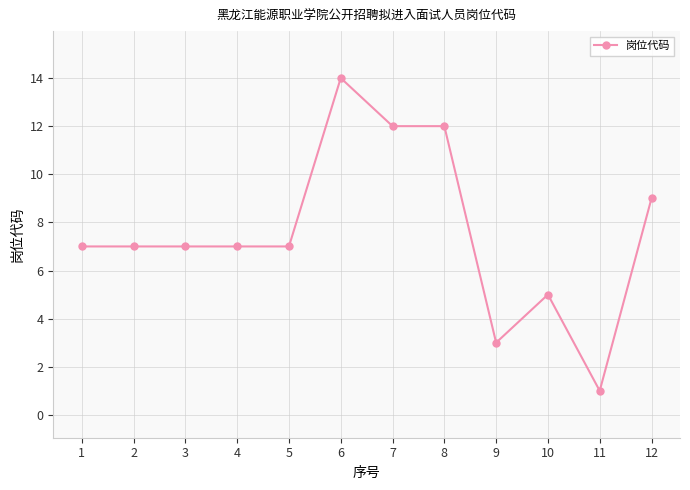

Approximately how many times larger is the value at 3 compared to 11?

7.0